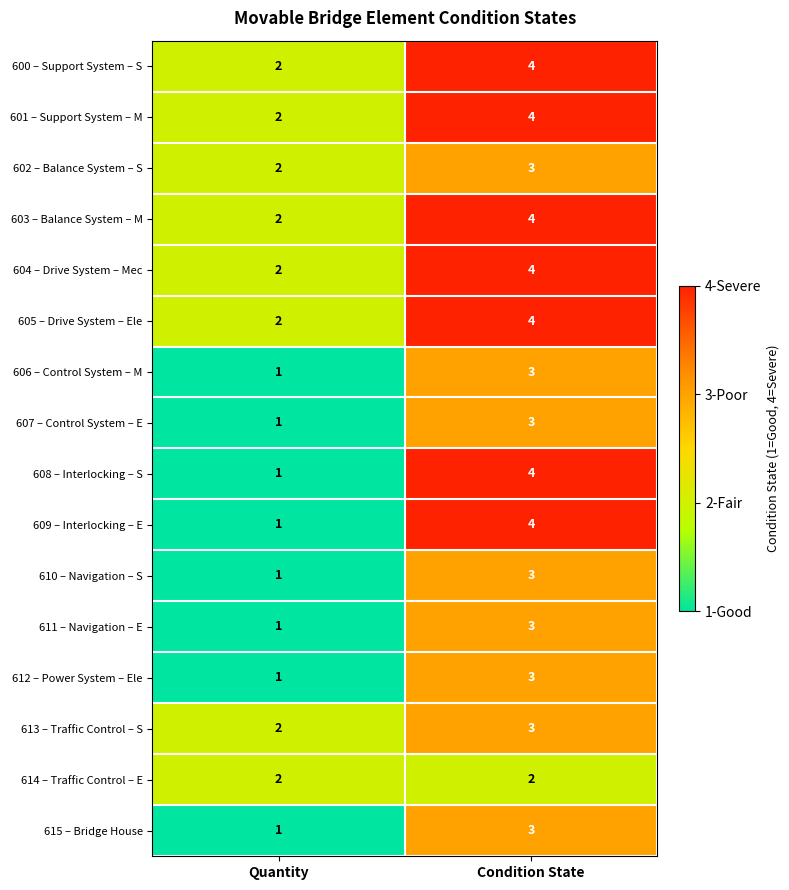

At which label is 607 – Control System – E closest to 2?

Quantity